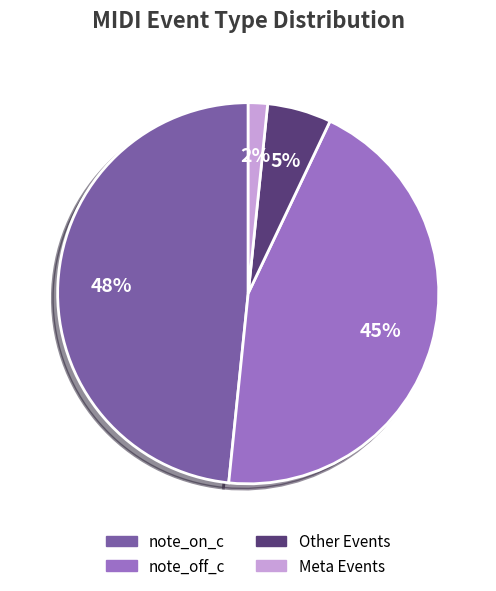

Do Other Events and Meta Events together represent more than half of the pie?

No